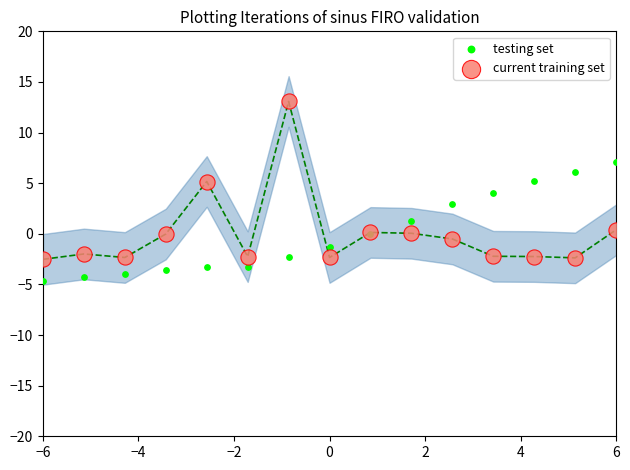

Which series has the widest spread of Y values?

current training set